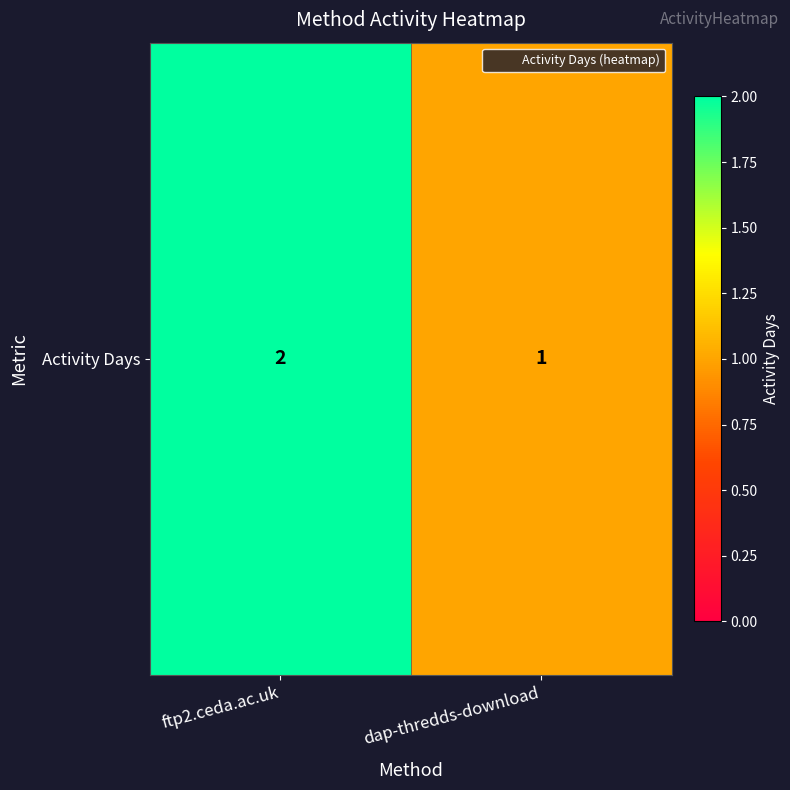

What value does the data have at ftp2.ceda.ac.uk?

2